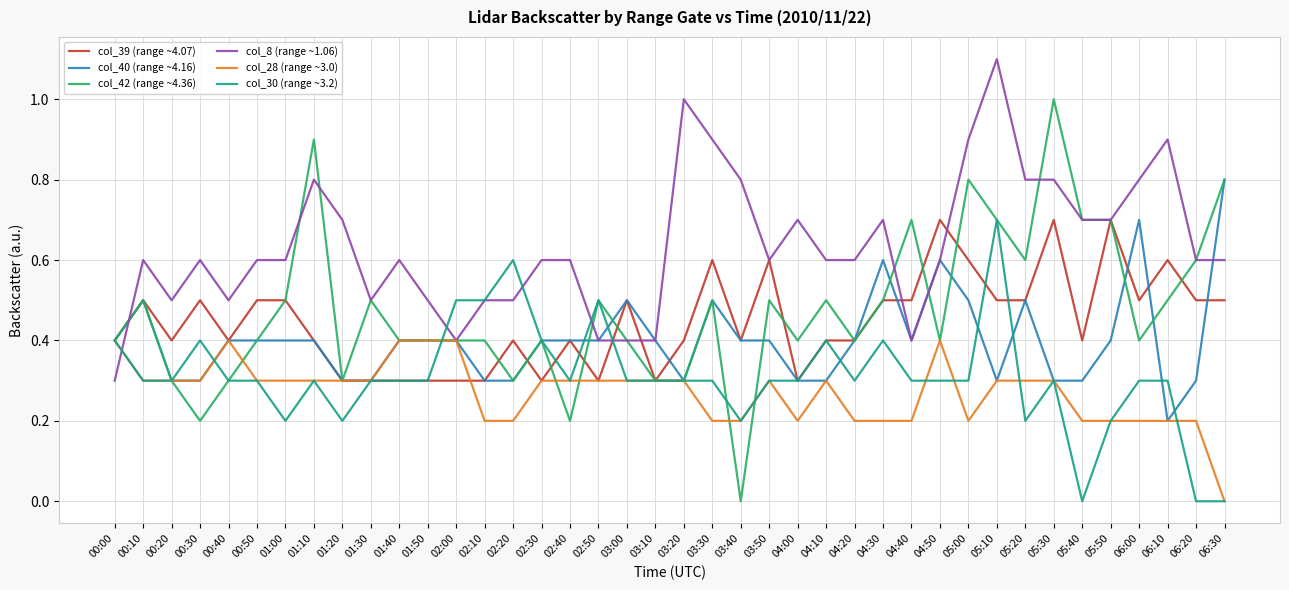

What is the sum of the col_30 (range ~3.2) values at 04:30 and 01:00?

0.6